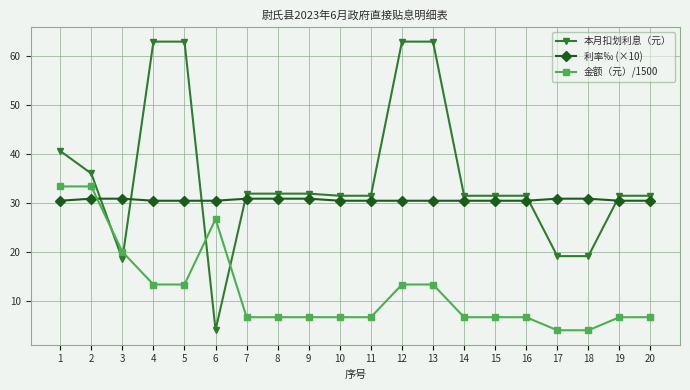

What is the difference between the 金额（元）/1500 values at 1 and 11?

26.7